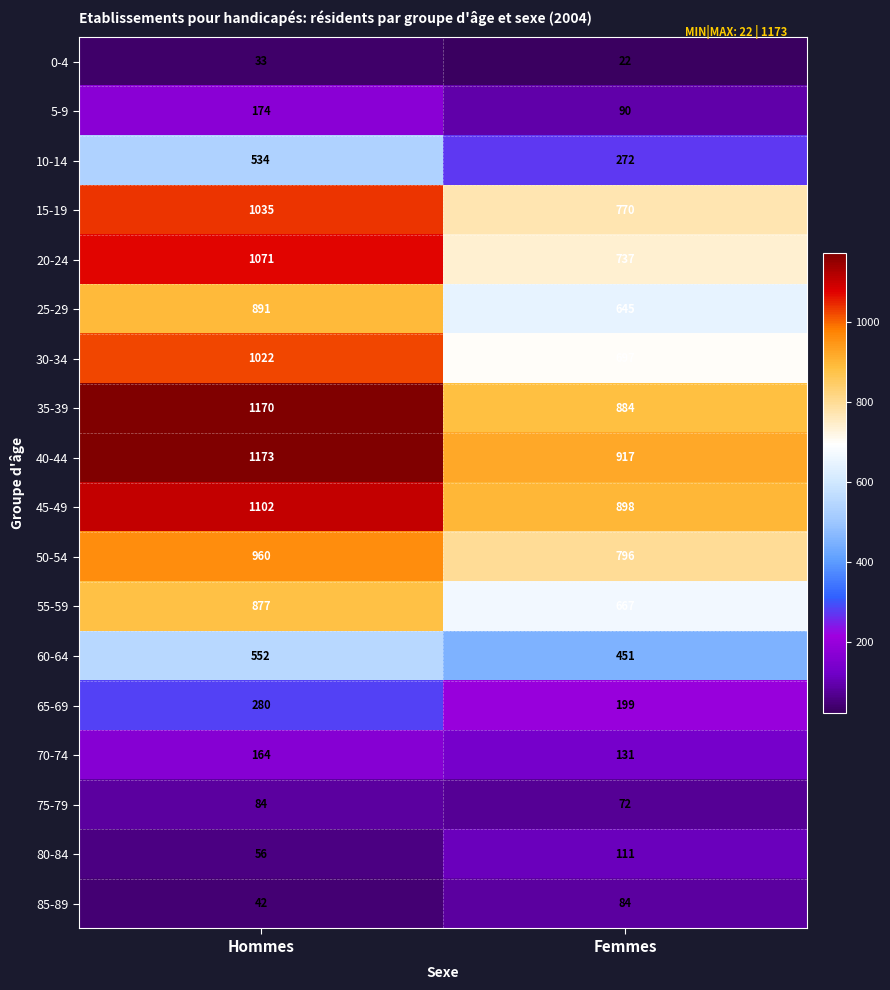

What is the approximate value of 30-34 at Femmes?

697